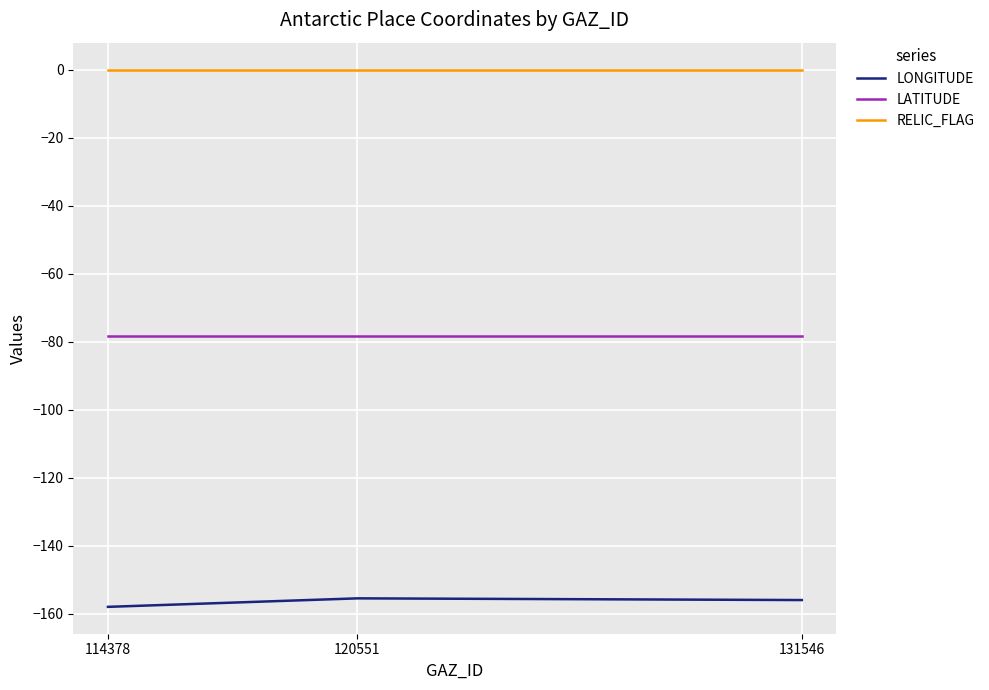

Rank the series by their average value, from lowest to highest.

LONGITUDE, LATITUDE, RELIC_FLAG